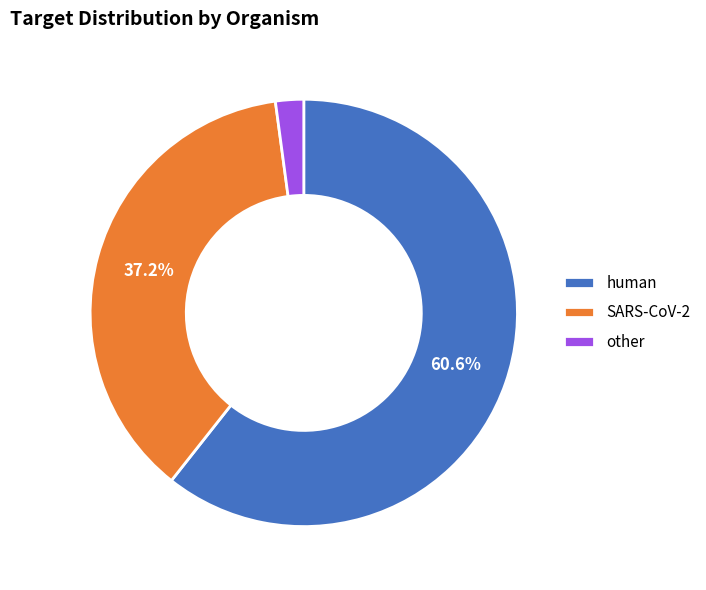

To the nearest percent, what is the difference between the largest and smallest slice percentages?

59%